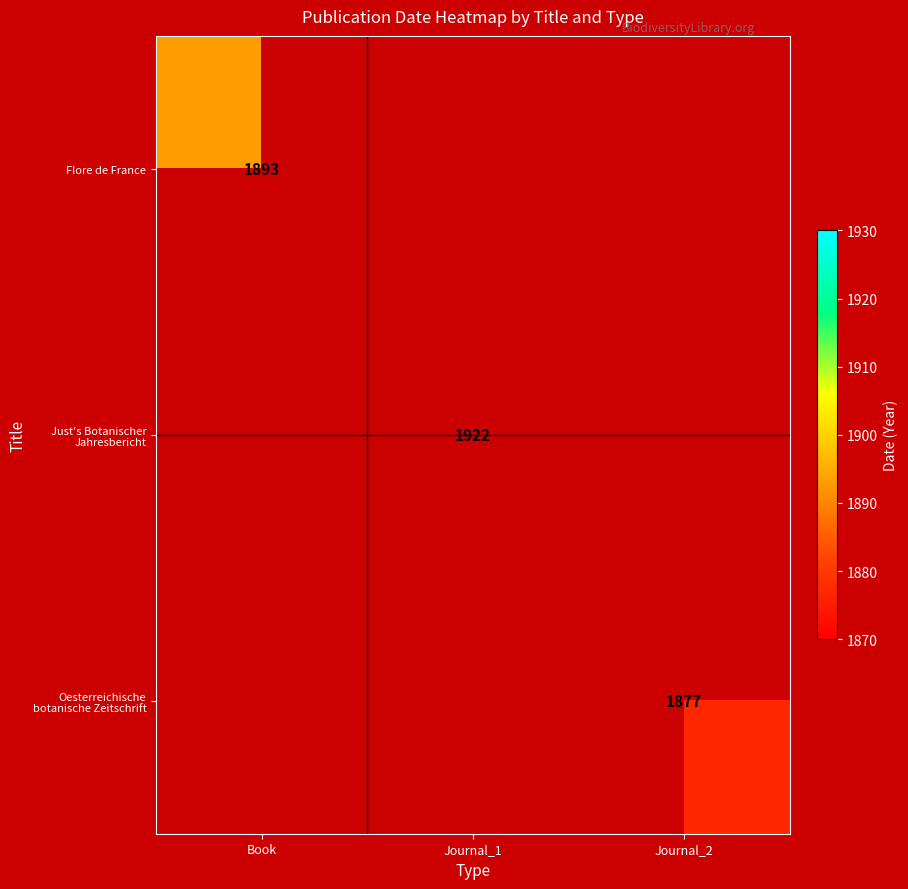

How many values in Flore de France are above zero?

1